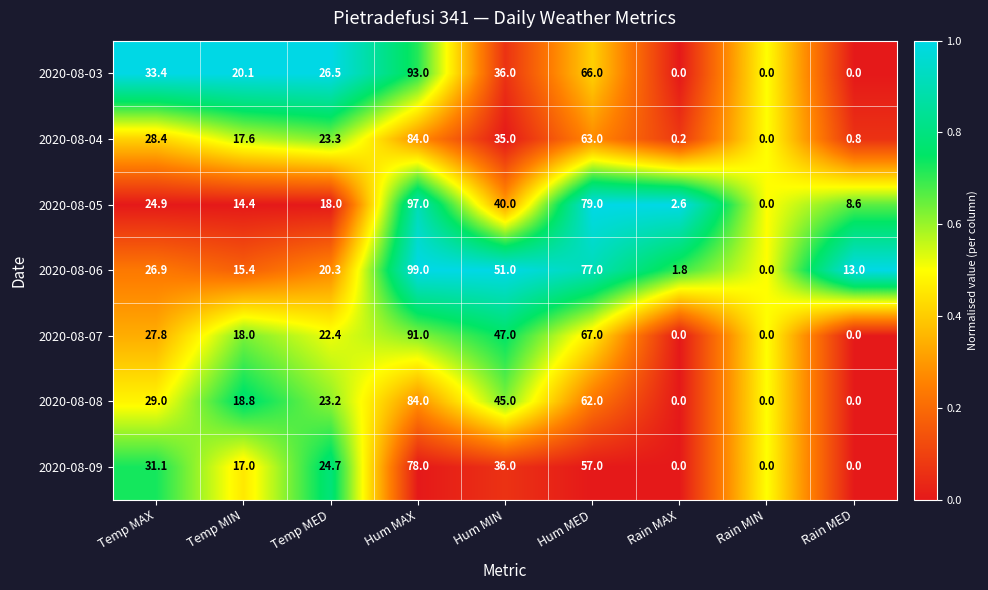

What is the total value across all series at Hum MAX?

626.0